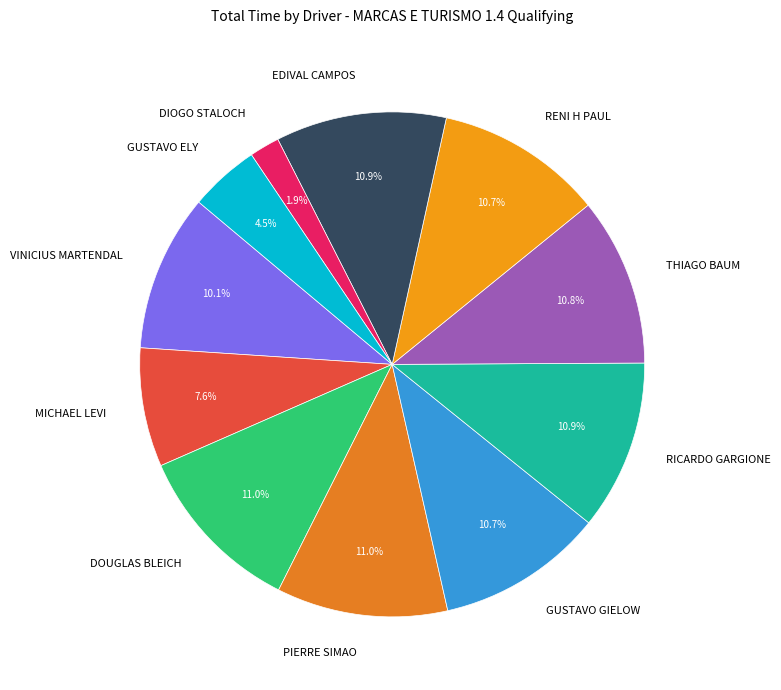

How many segments does this pie chart have?

11